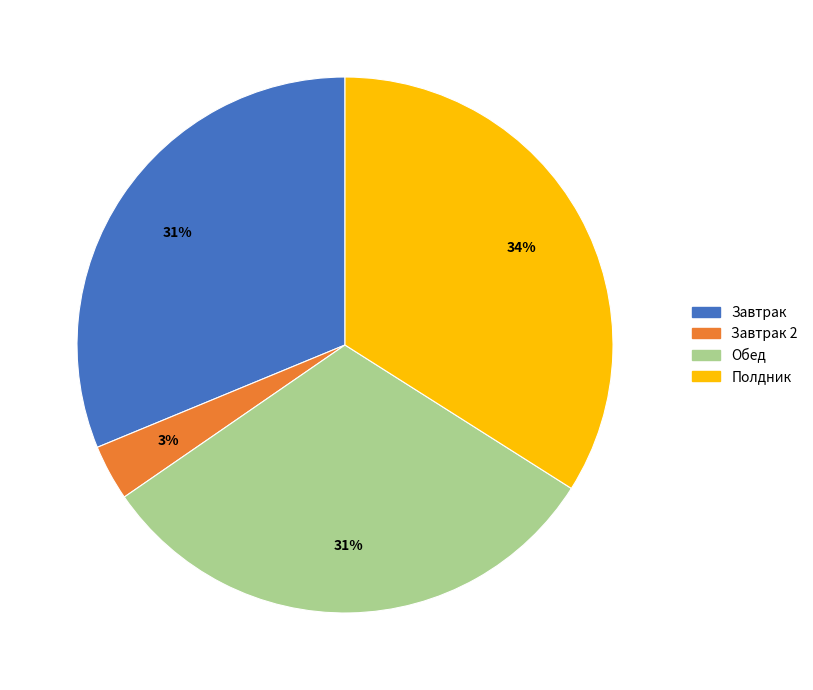

To the nearest percent, what is the difference between the largest and smallest slice percentages?

31%